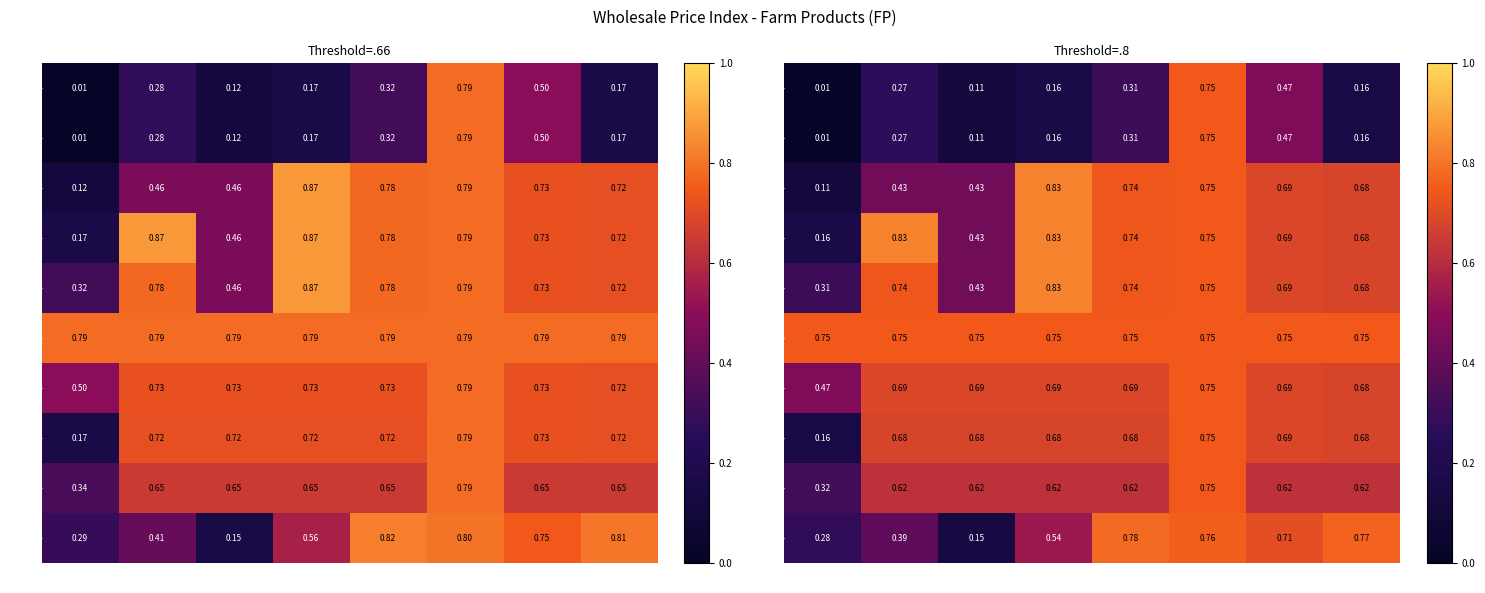

The value of 2014 at JUL is 0.4. True or false?

False